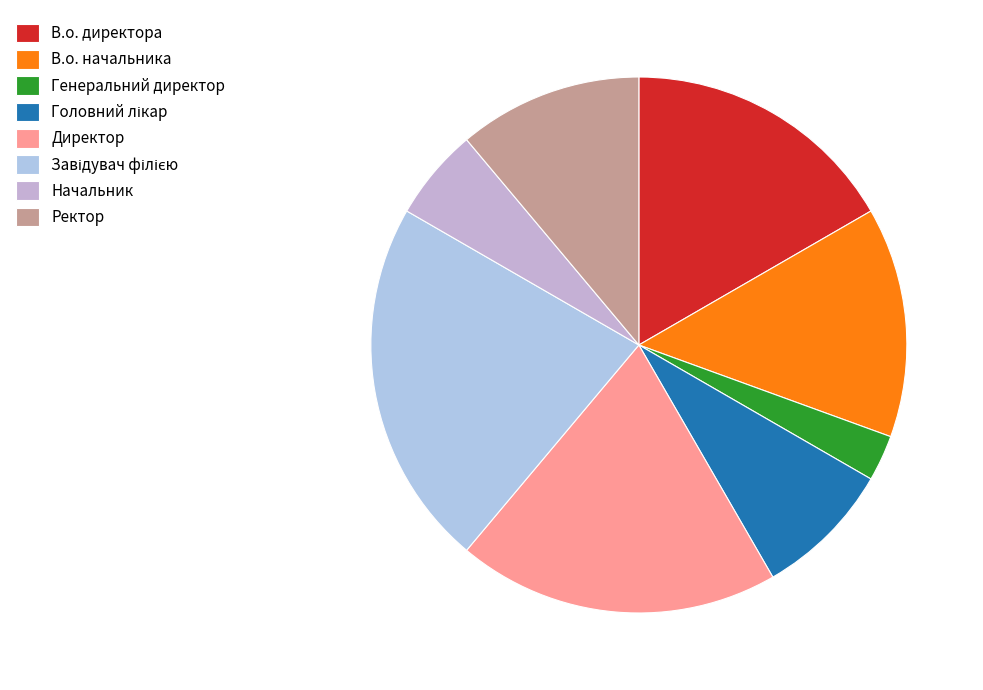

How many segments does this pie chart have?

8